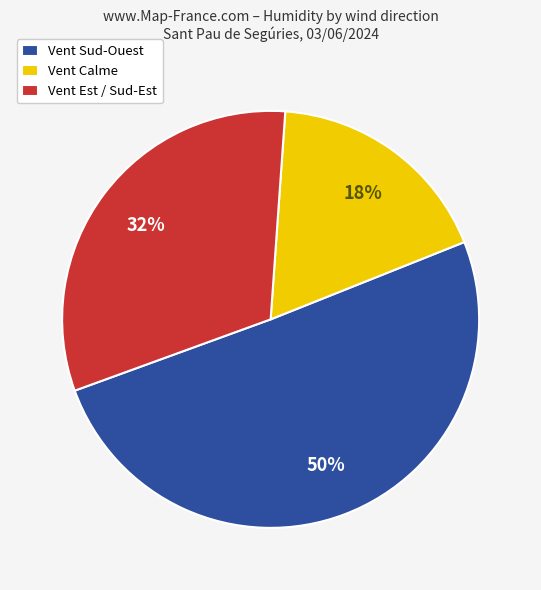

How many segments does this pie chart have?

3